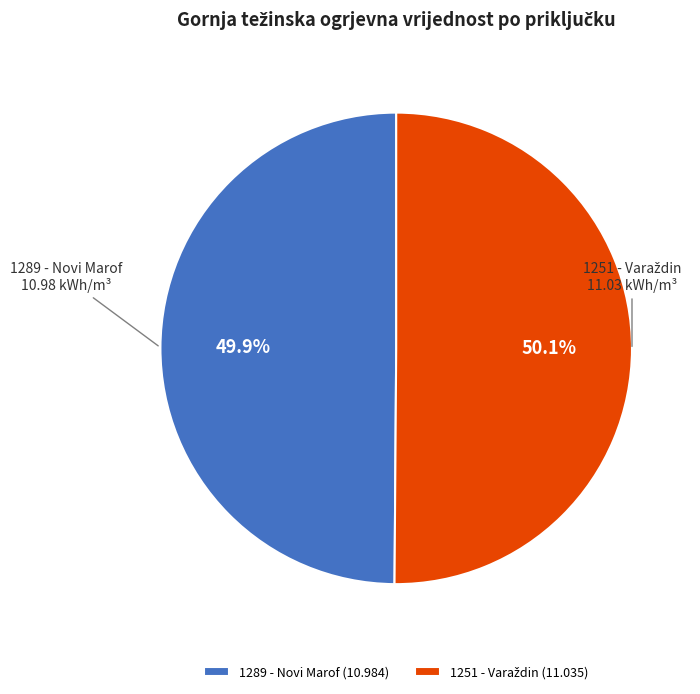

How much of the chart is everything except 1289 - Novi Marof?

50.1%